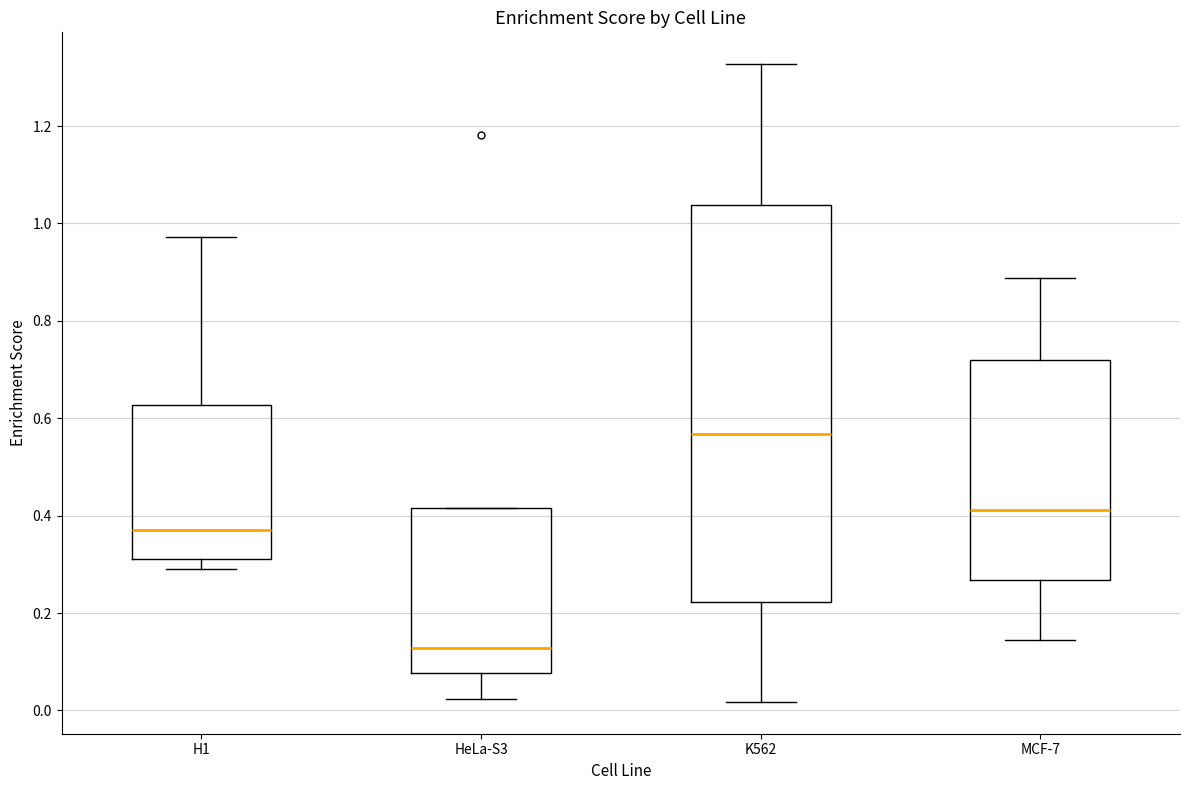

Reading left to right, read every box against the y-axis: the position of its median line, the range the box covers, and the ends of its whiskers. The values are not printed on the chart, so give them approximately, as read against the axis.

H1: median 0.38, box 0.32 to 0.62, whiskers 0.30 to 0.98
HeLa-S3: median 0.12, box 0.08 to 0.42, whiskers 0.02 to 0.42
K562: median 0.56, box 0.22 to 1.04, whiskers 0.02 to 1.32
MCF-7: median 0.42, box 0.26 to 0.72, whiskers 0.14 to 0.88